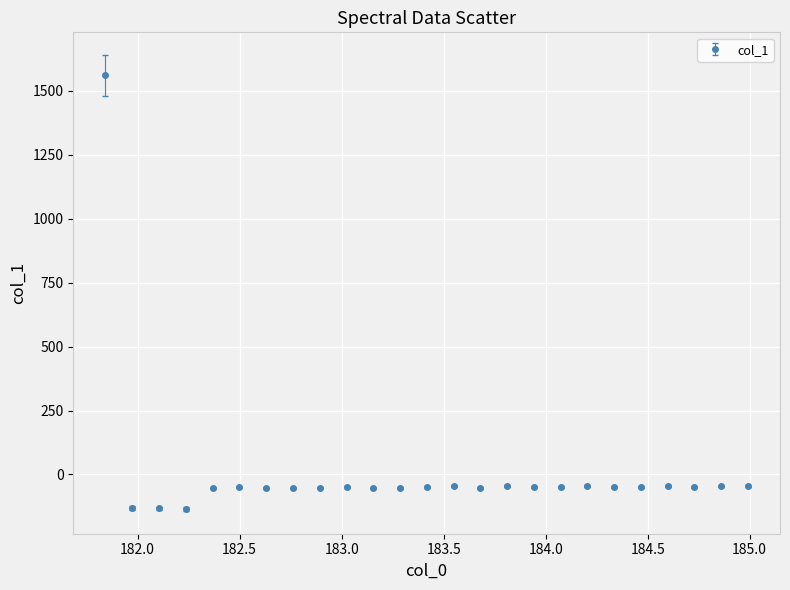

What is the smallest value displayed?

-134.7